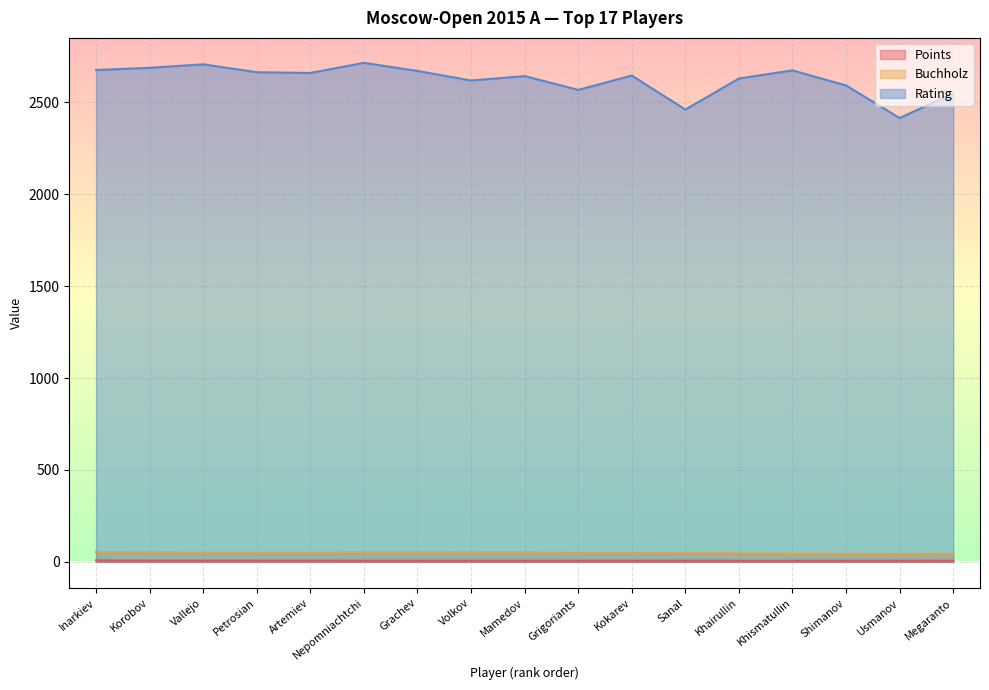

What is the difference between the highest and lowest values at Artemiev?

2652.0